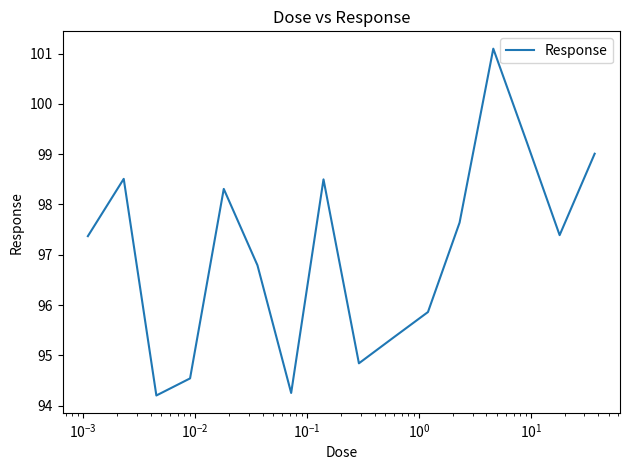

What is the average value?

97.1